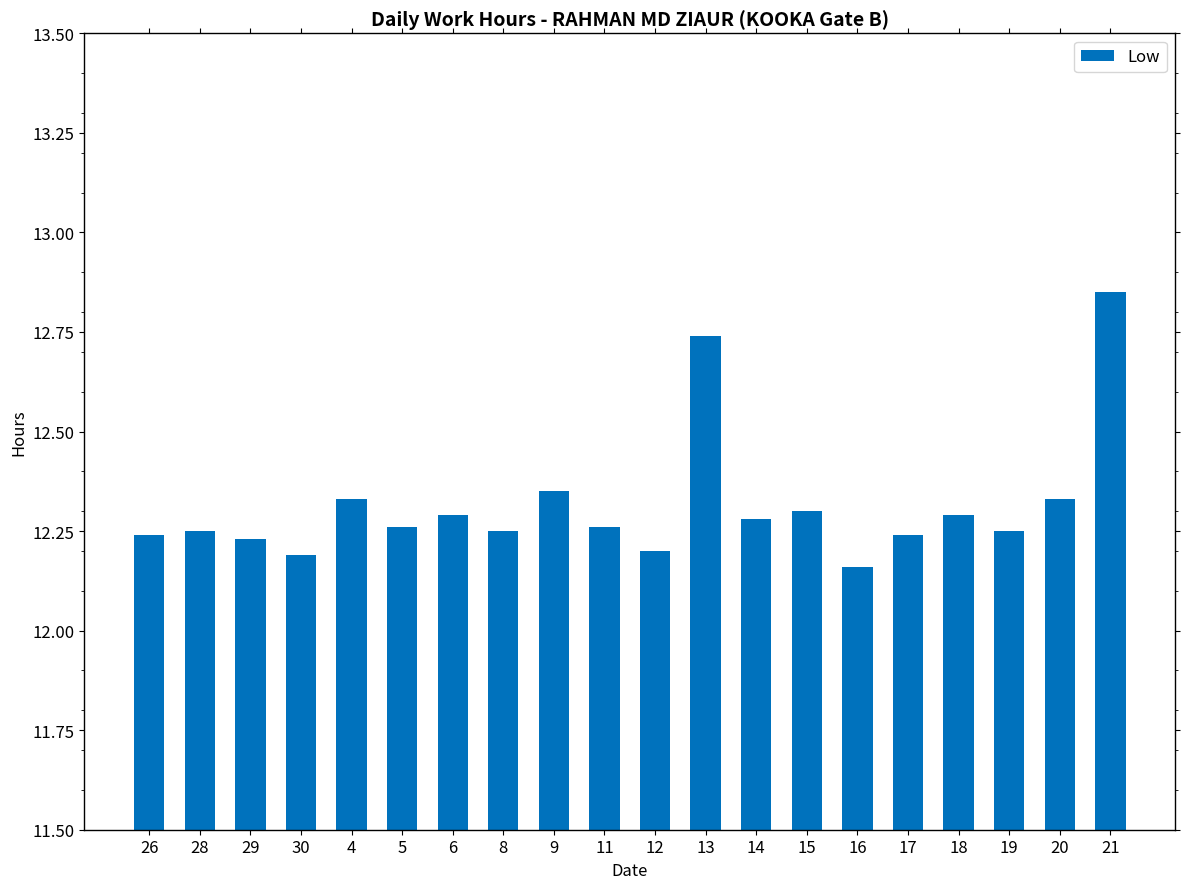

What is the change in value from 29 to 13?

+0.5